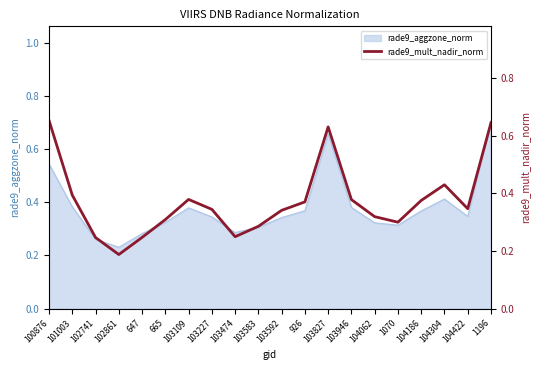

What is the smallest value displayed?

0.2